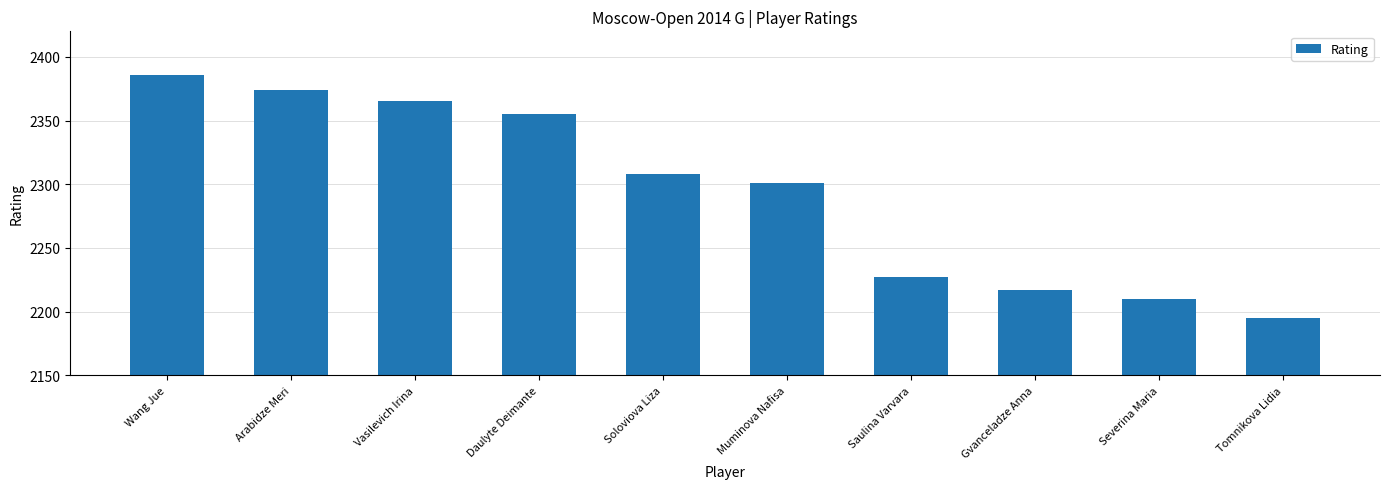

Is it true that the value at Daulyte Deimante is 2355?

True